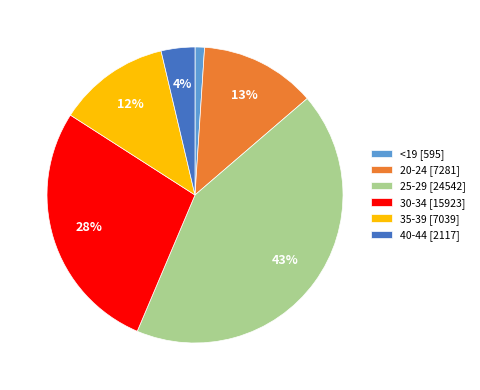

Is the sum of 40-44 [2117] and 30-34 [15923] greater than half?

No